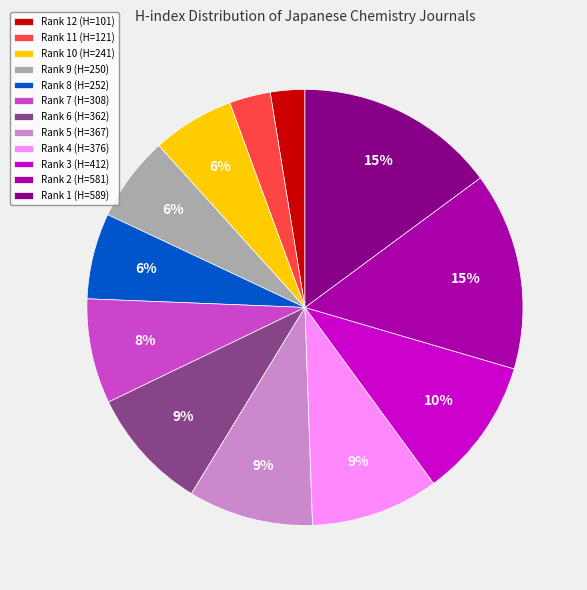

How many slices are in this pie chart?

12